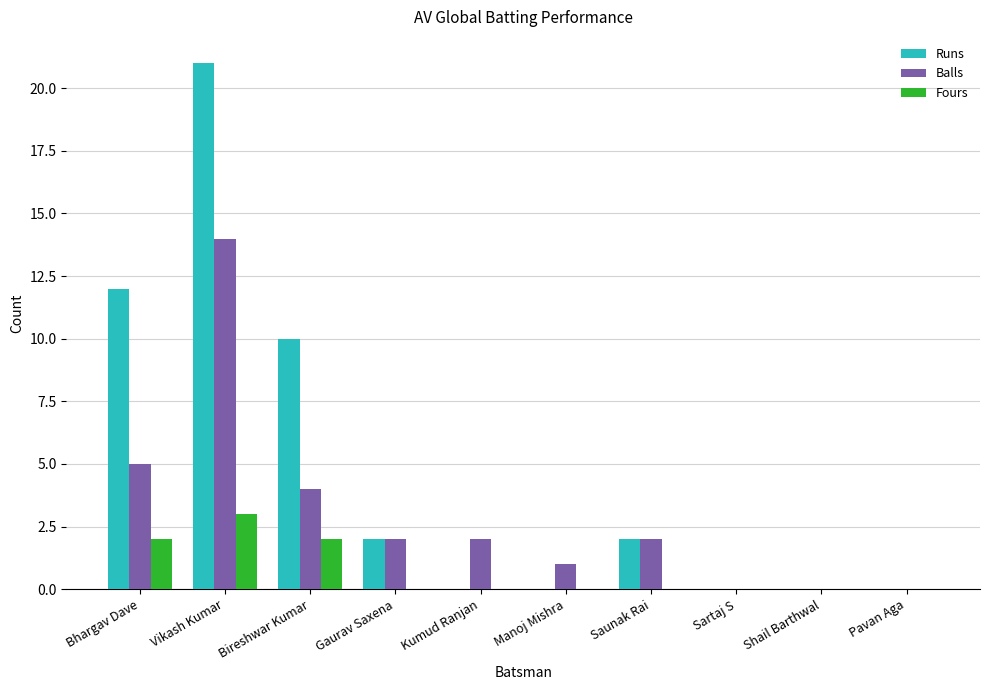

What is the average value of the Balls series?

3